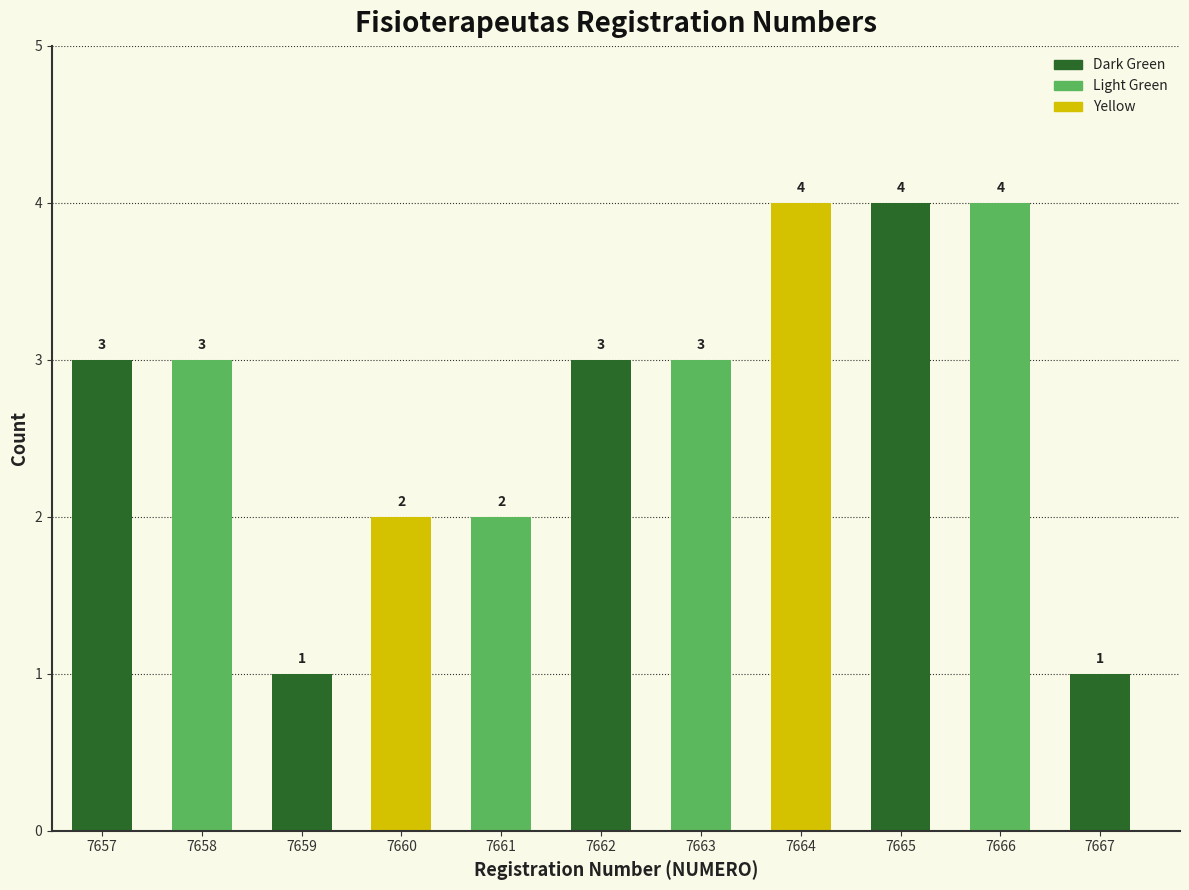

Reading left to right, list all the values displayed in this chart.

7657=3	7658=3	7659=1	7660=2	7661=2	7662=3	7663=3	7664=4	7665=4	7666=4	7667=1